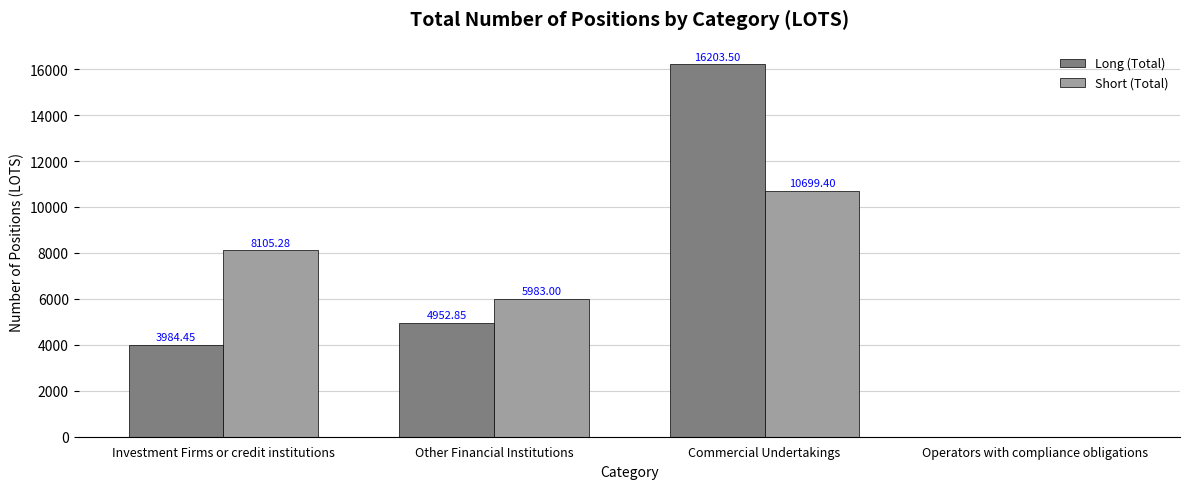

Is it true that Long (Total) equals 3984.4 at Investment Firms or credit institutions?

True